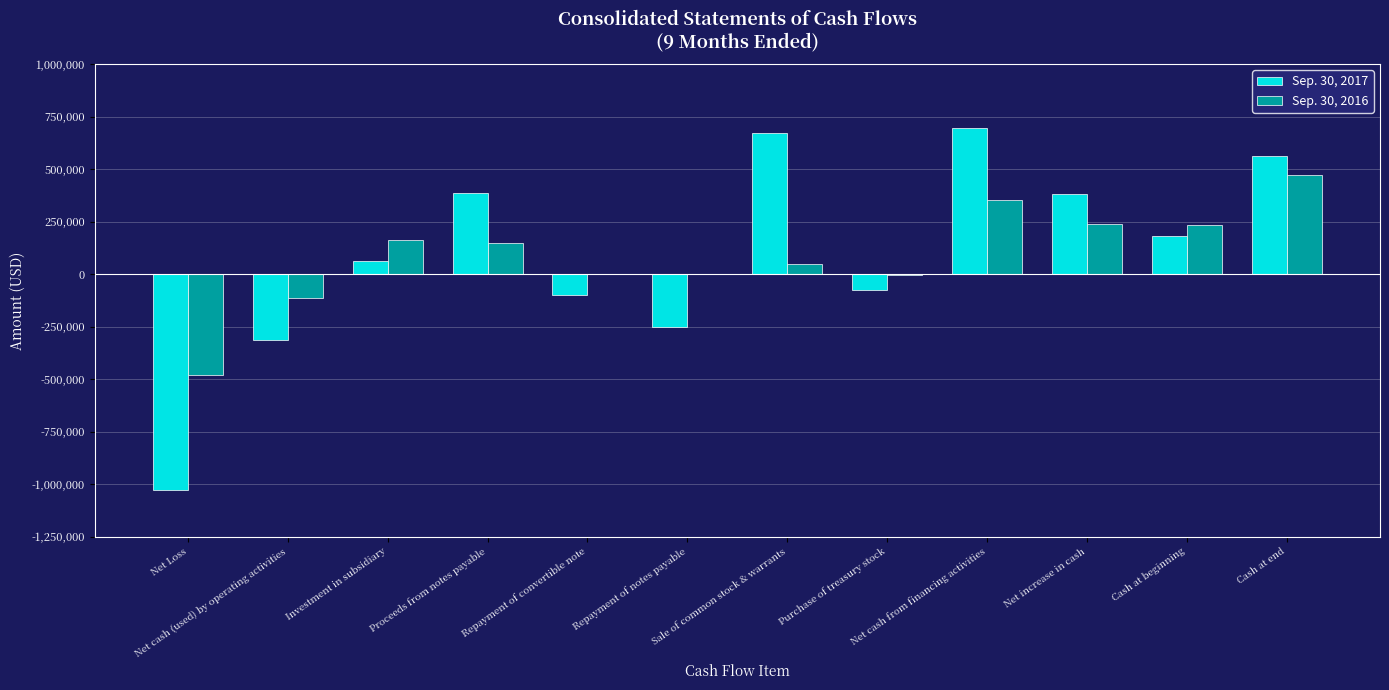

What is the average value of the Sep. 30, 2017 series?

97790